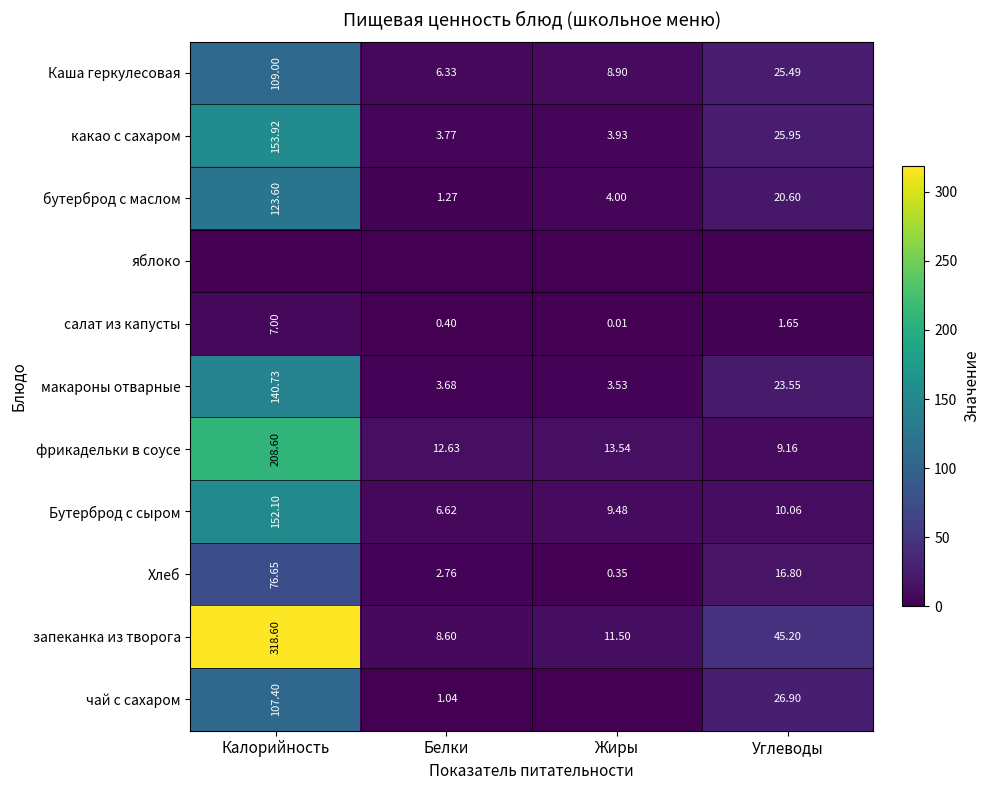

Where is фрикадельки в соусе nearest to the value 108?

Жиры